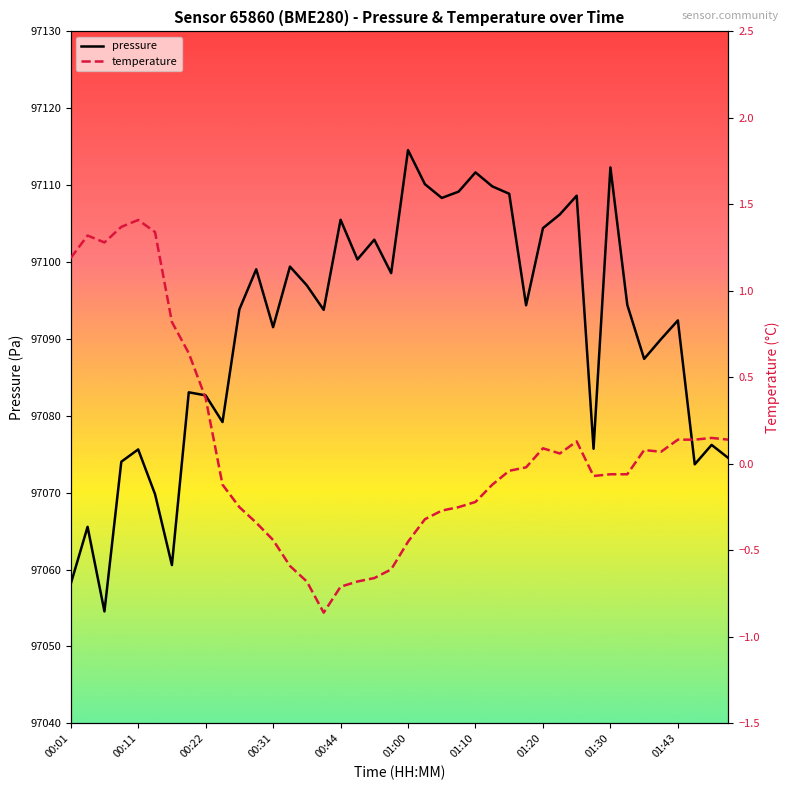

Is it true that pressure equals 51172.1 at 01:20?

False